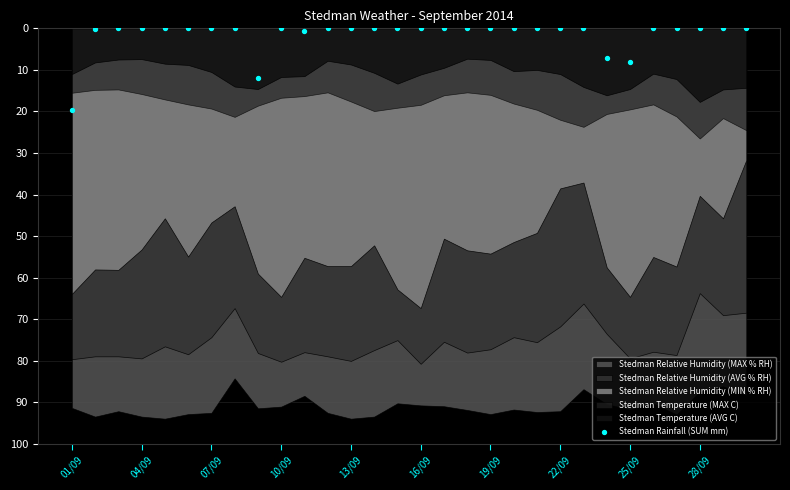

What is the range of Y values (max minus min)?

19.6